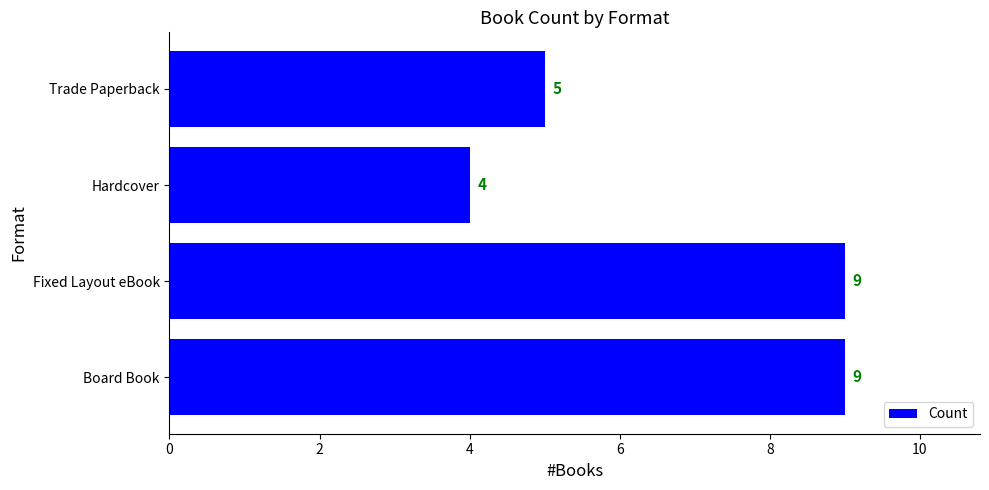

What value does the data have at Fixed Layout eBook?

9